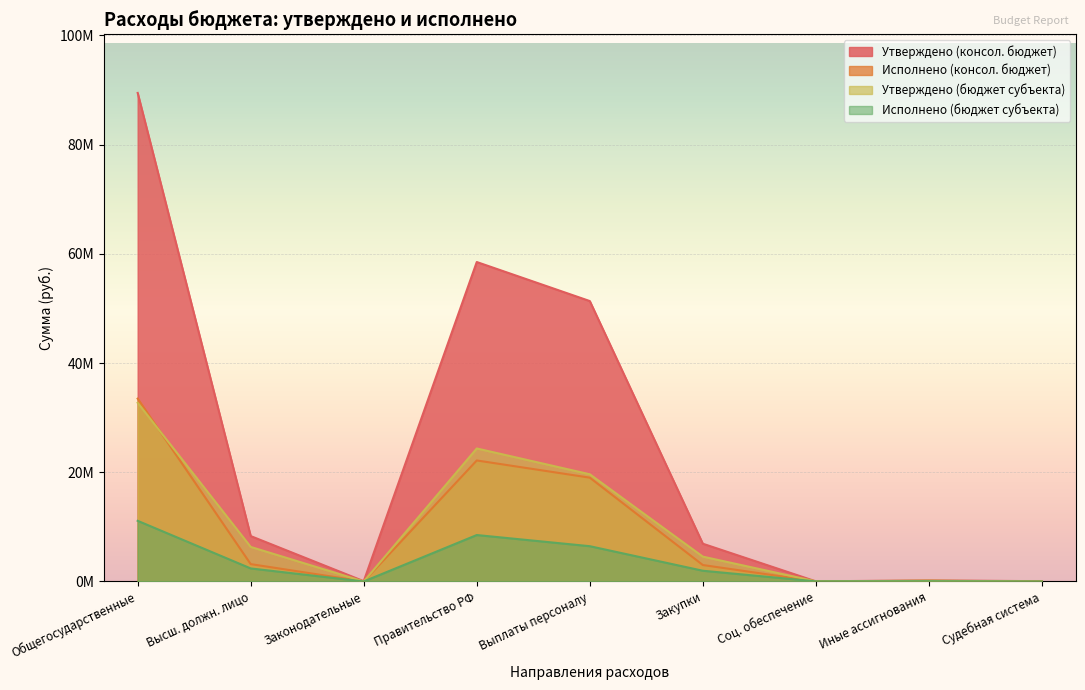

True or false: Утверждено (консол. бюджет) has more than 2 points higher than both neighbors.

False